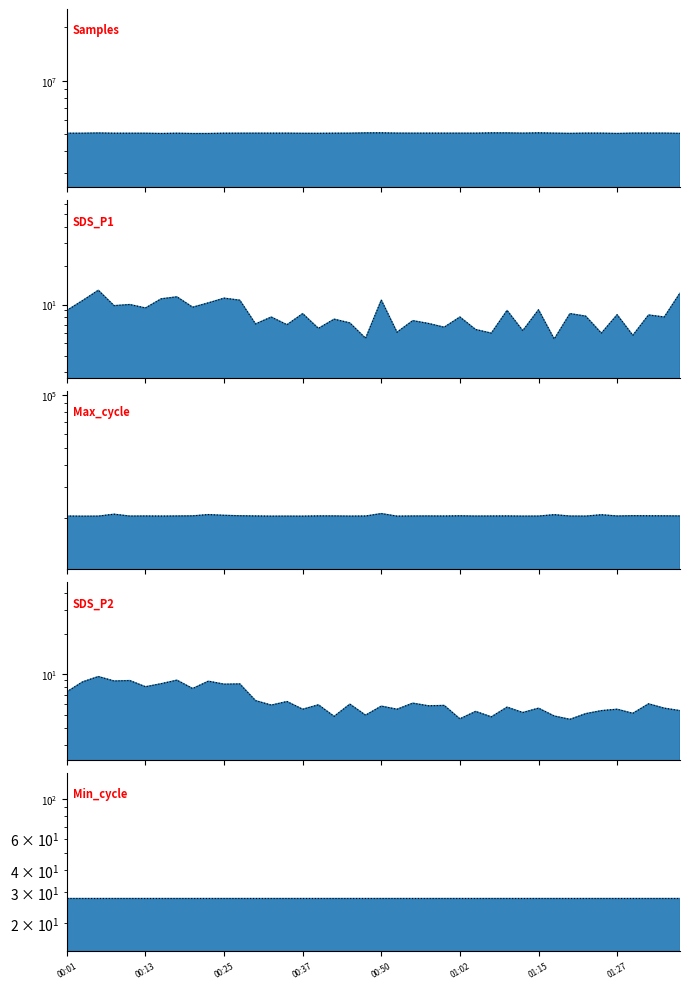

Reading right to left, transcribe all the data shown in this chart.

Samples_line: 5043818.0	5060597.0	5060624.0	5060006.0	5038527.0	5057888.0	5059667.0	5043393.0	5058968.0	5078107.0	5059074.0	5075214.0	5076577.0	5057706.0	5057599.0	5057743.0	5058967.0	5057131.0	5061043.0	5079255.0	5076785.0	5057434.0	5054622.0	5047259.0	5048335.0	5057431.0	5056046.0	5057137.0	5055162.0	5053947.0	5036751.0	5036531.0	5052920.0	5037044.0	5052934.0	5053261.0	5053077.0	5071158.0	5054135.0	5053161.0
SDS_P1_line: 12.3	8.0	8.3	5.8	8.3	6.0	8.1	8.5	5.4	9.1	6.3	9.0	6.0	6.4	8.0	6.7	7.1	7.5	6.1	10.8	5.5	7.2	7.7	6.5	8.5	7.0	8.0	7.1	10.8	11.2	10.3	9.5	11.5	11.1	9.4	10.0	9.8	12.9	10.7	9.0
Max_cycle_line: 20478.0	20512.0	20518.0	20544.0	20468.0	20801.0	20436.0	20456.0	20816.0	20447.0	20433.0	20480.0	20464.0	20448.0	20515.0	20456.0	20475.0	20468.0	20423.0	21126.0	20456.0	20432.0	20486.0	20485.0	20421.0	20432.0	20421.0	20472.0	20529.0	20650.0	20844.0	20506.0	20472.0	20440.0	20470.0	20444.0	20952.0	20432.0	20415.0	20453.0
SDS_P2_line: 5.4	5.6	6.0	5.1	5.5	5.4	5.1	4.6	4.9	5.6	5.2	5.7	4.8	5.3	4.7	5.9	5.8	6.1	5.5	5.8	5.0	6.0	4.9	5.9	5.5	6.3	5.9	6.4	8.5	8.4	8.9	7.8	9.0	8.5	8.1	9.0	8.9	9.6	8.8	7.4
Min_cycle_line: 28.0	28.0	28.0	28.0	28.0	28.0	28.0	28.0	28.0	28.0	28.0	28.0	28.0	28.0	28.0	28.0	28.0	28.0	28.0	28.0	28.0	28.0	28.0	28.0	28.0	28.0	28.0	28.0	28.0	28.0	28.0	28.0	28.0	28.0	28.0	28.0	28.0	28.0	28.0	28.0